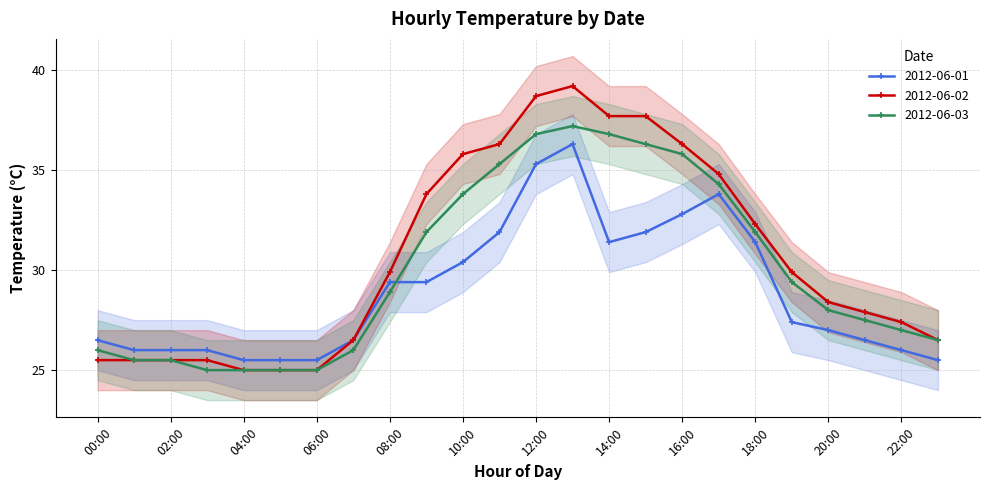

What is the label of the 8th point from the right?

16:00